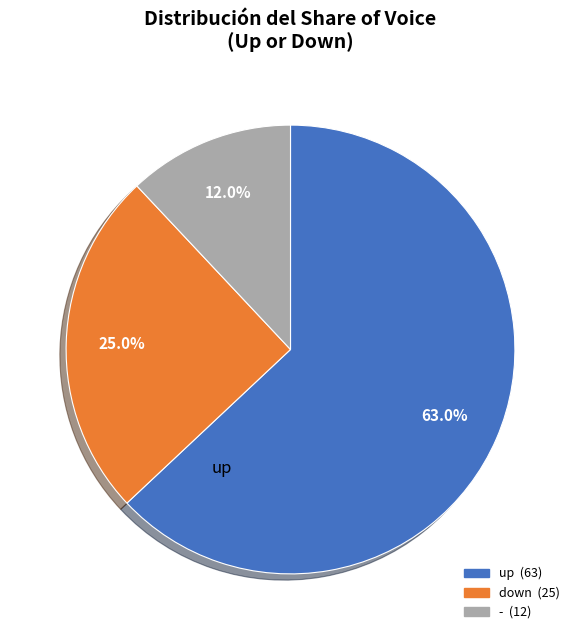

Does - account for over 50% of the chart?

No